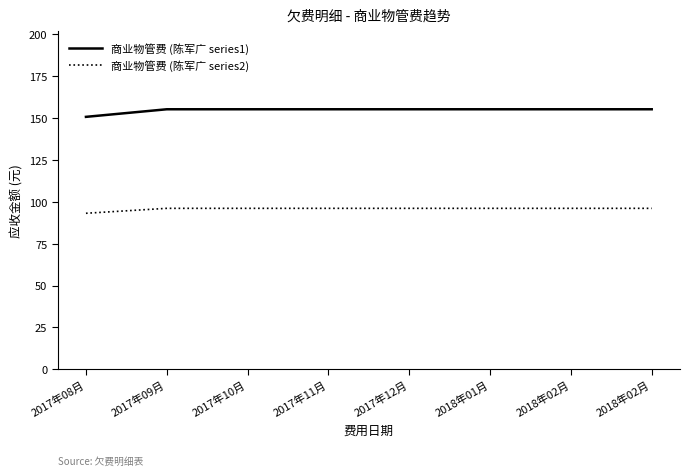

True or false: 商业物管费 (陈军广 series2) has more than 1 interior local peaks.

False